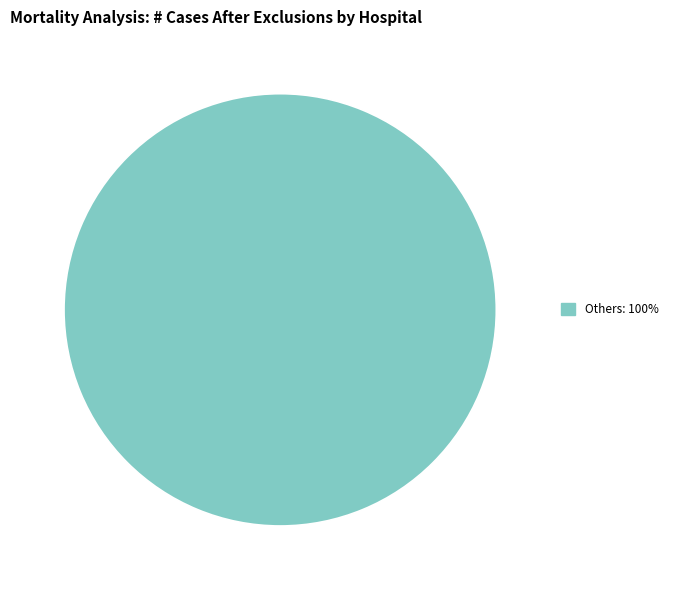

Is there any slice that represents more than half of the pie?

Yes